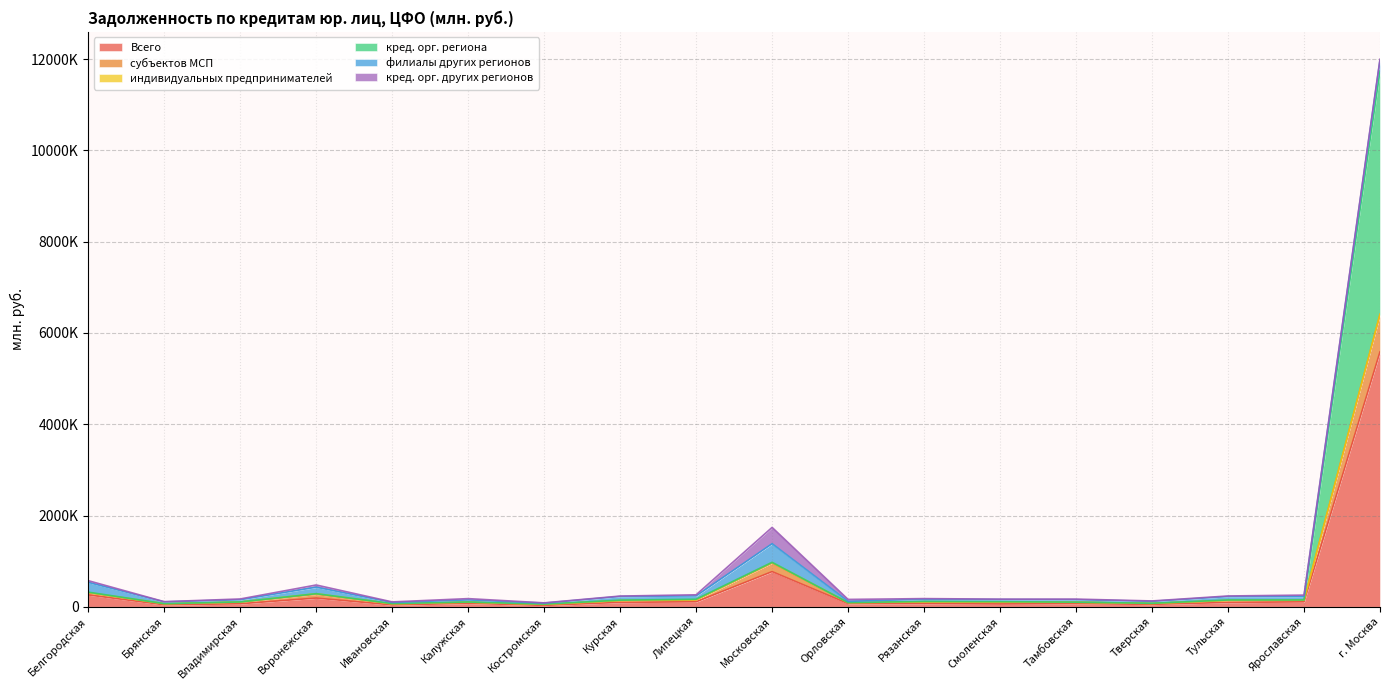

Does the chart have visible grid lines?

Yes